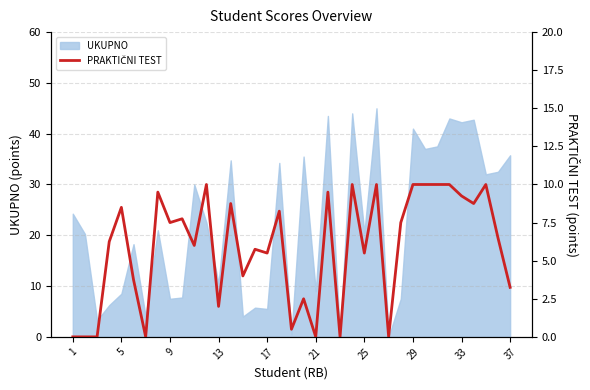

True or false: UKUPNO has a value of 5.5 at 17.

True